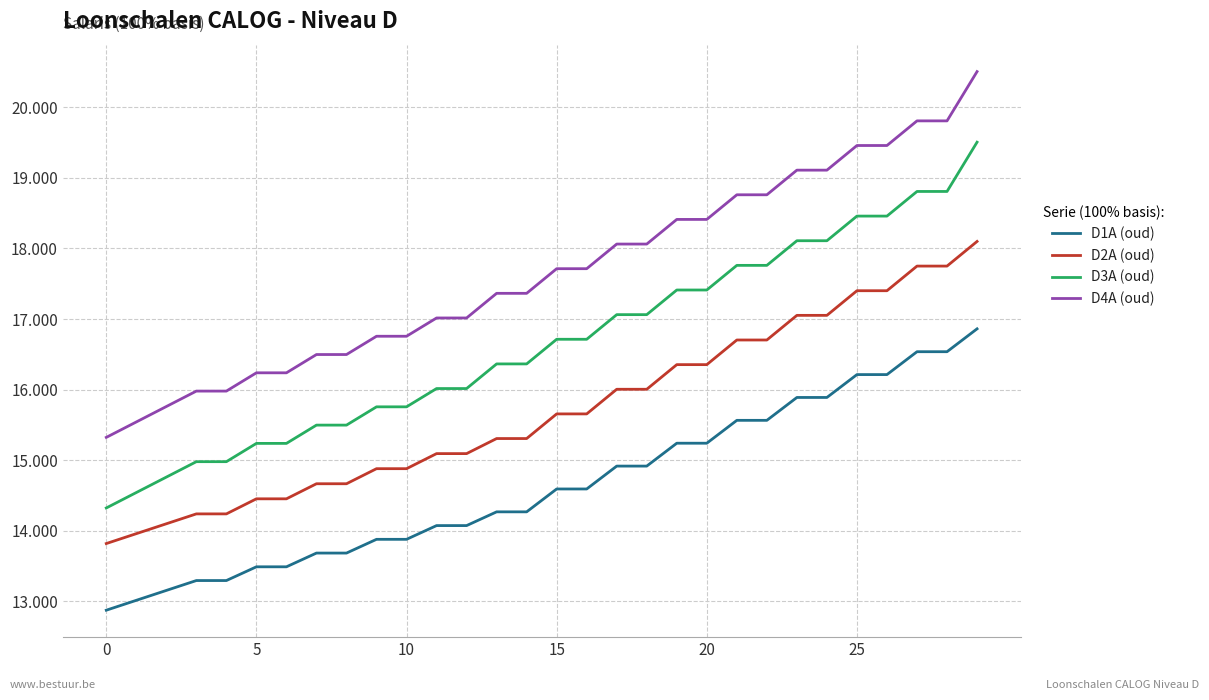

What are all the series names shown in the legend?

D1A (oud), D2A (oud), D3A (oud), D4A (oud)